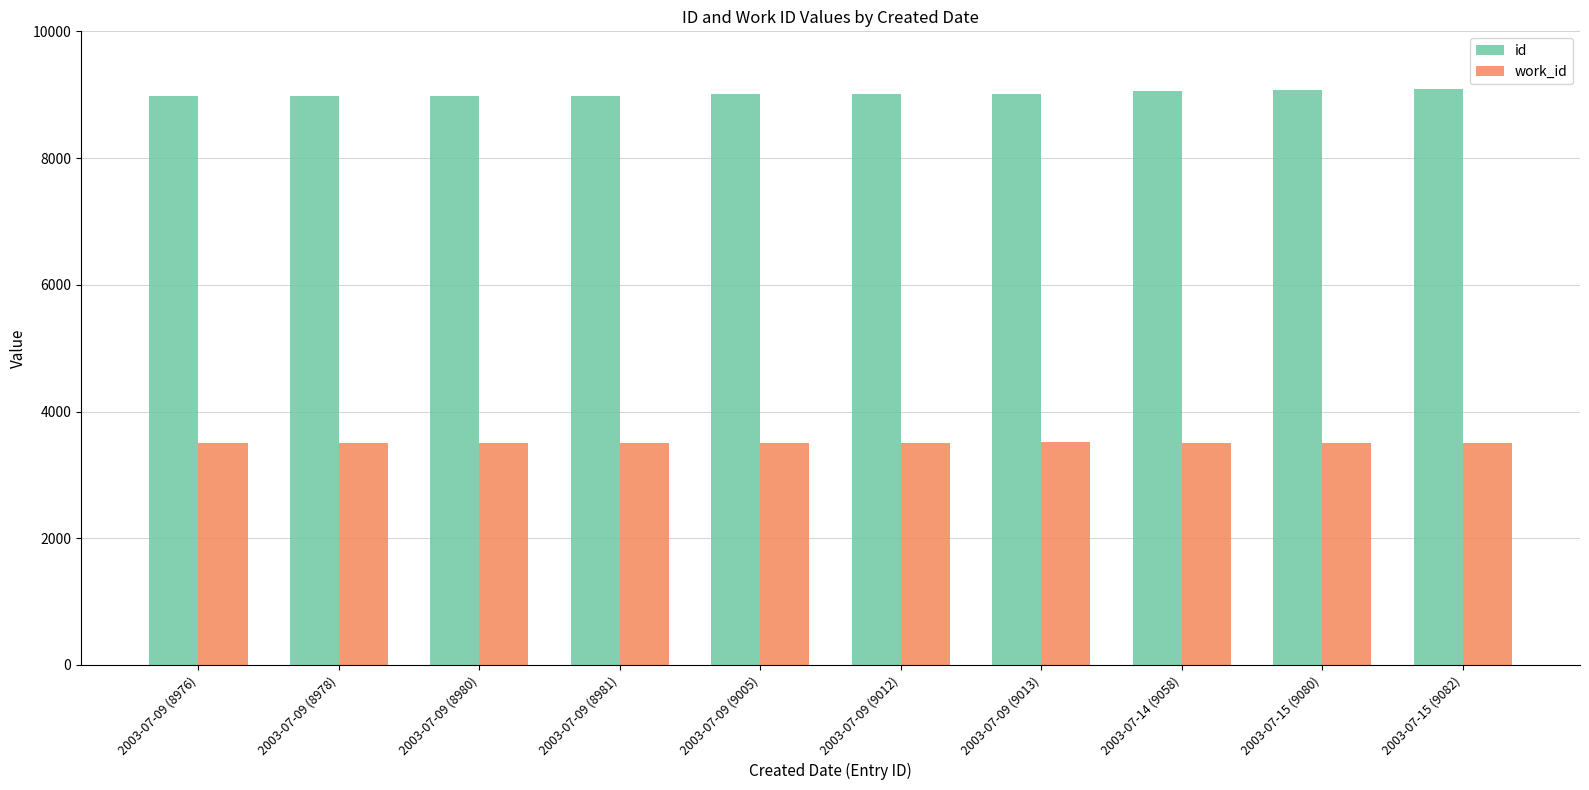

How many data points does each series have?

10